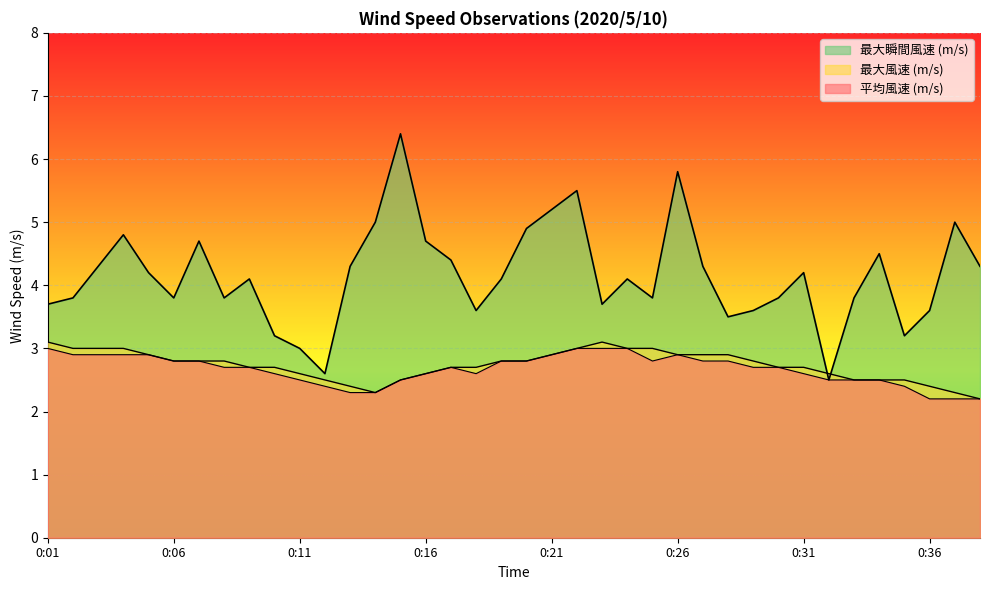

How many data points does each series have?

38